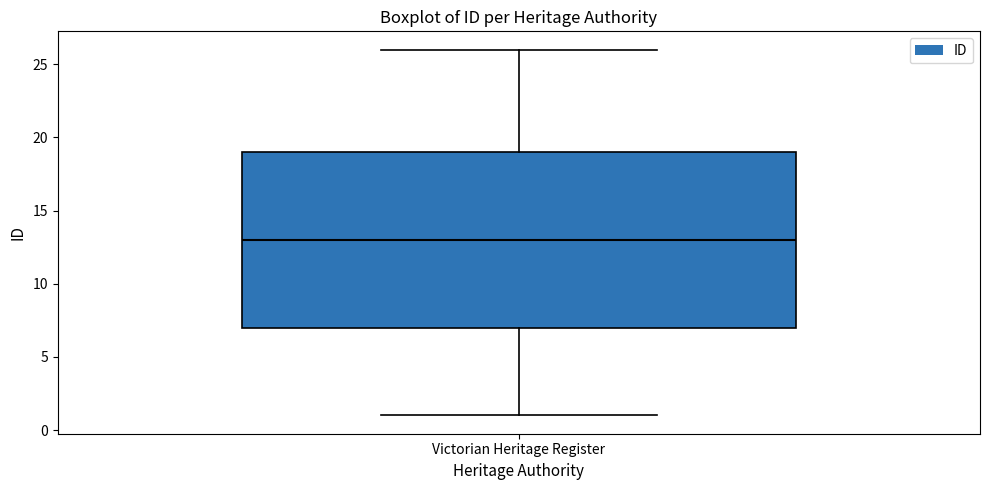

Where is the upper edge of the box for Victorian Heritage Register on the y-axis? The values are not printed on the chart, so give them approximately, as read against the axis.

19